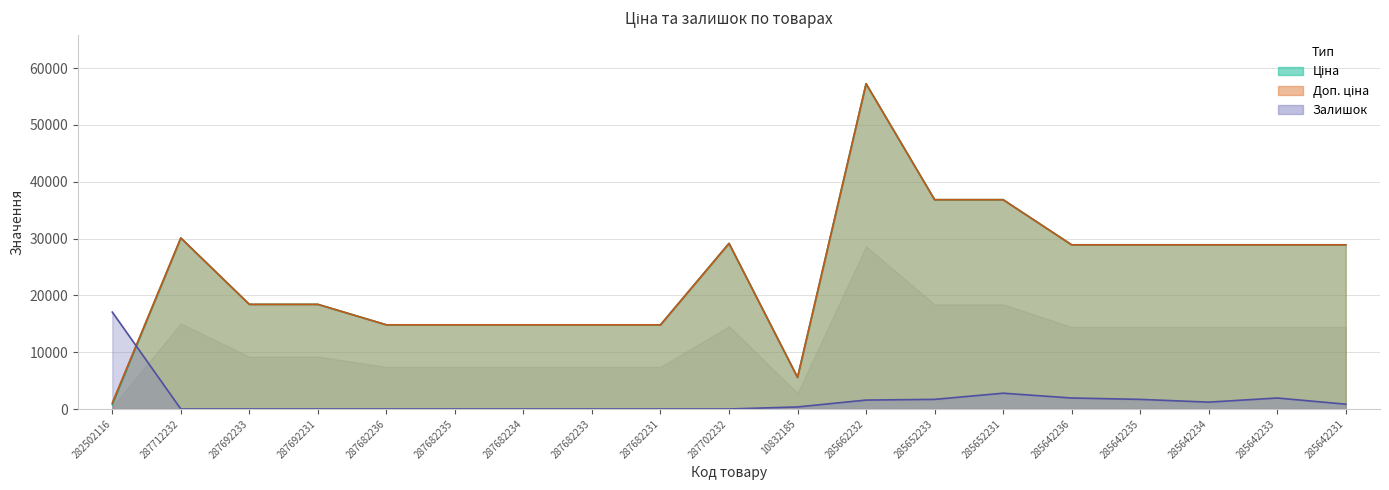

Which series changed the most between 10832185 and 285642234?

Ціна